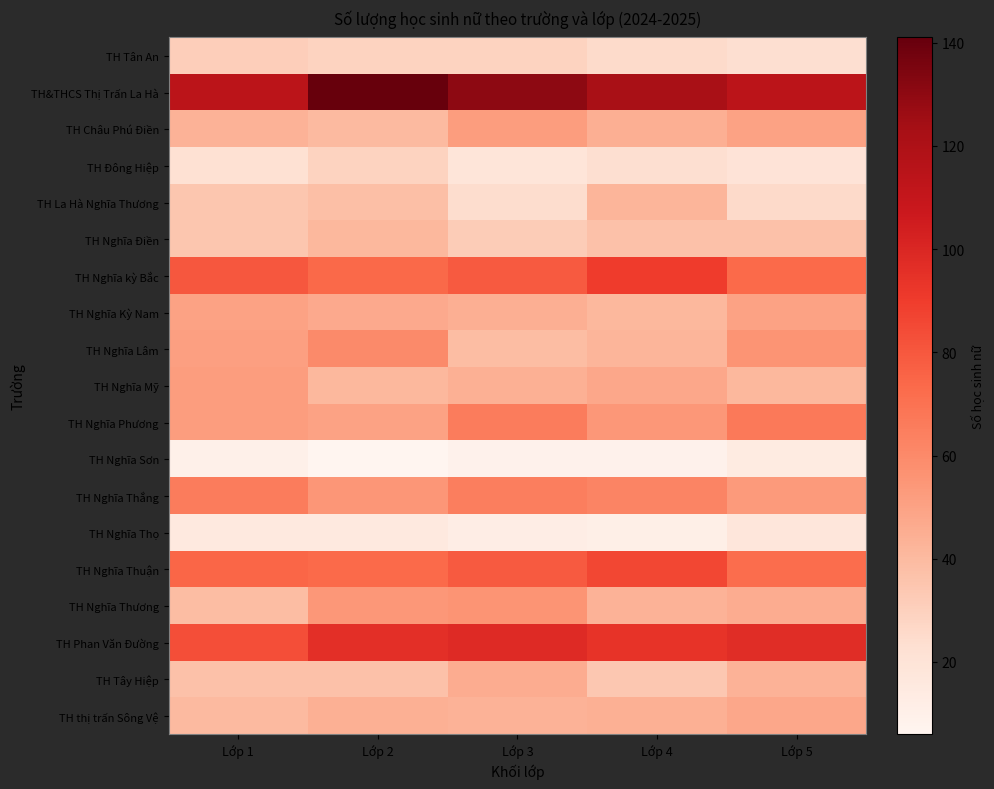

Rank the series by their maximum value, from highest to lowest.

TH&THCS Thị Trấn La Hà, TH Phan Văn Đường, TH Nghĩa kỳ Bắc, TH Nghĩa Thuận, TH Nghĩa Phương, TH Nghĩa Thắng, TH Nghĩa Lâm, TH Nghĩa Thương, TH Châu Phú Điền, TH Nghĩa Mỹ, TH Nghĩa Kỳ Nam, TH thị trấn Sông Vệ, TH Tây Hiệp, TH La Hà Nghĩa Thương, TH Nghĩa Điền, TH Tân An, TH Đông Hiệp, TH Nghĩa Thọ, TH Nghĩa Sơn